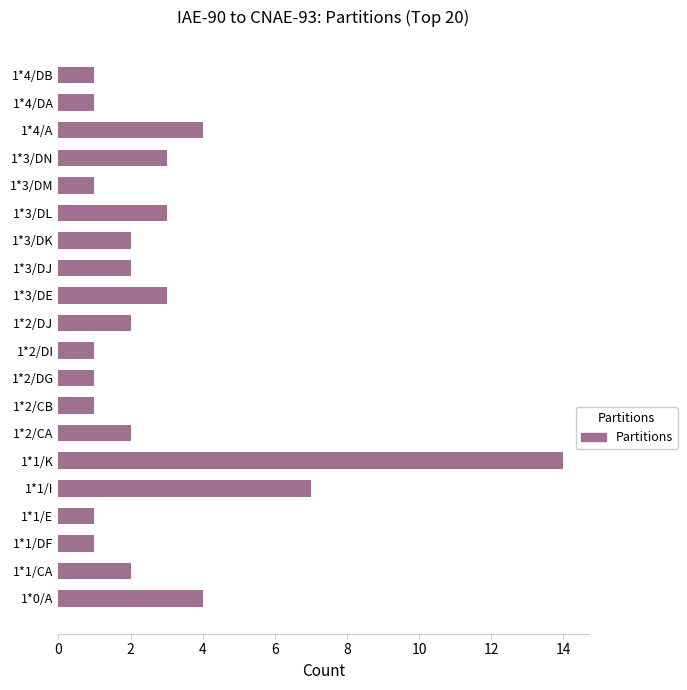

Which has a higher value, 1*0/A or 1*4/DB?

1*0/A